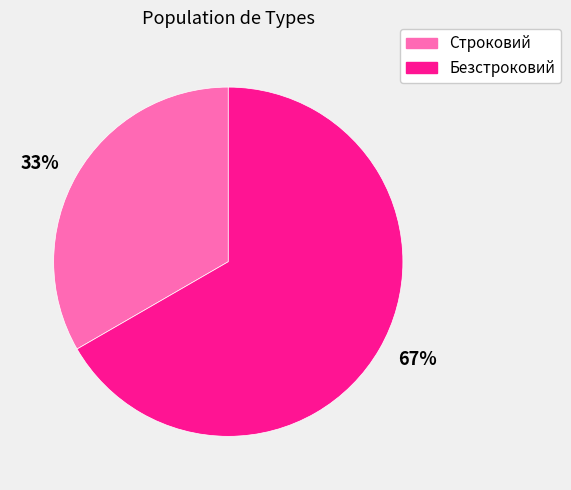

What is the ratio of the value at 67% to the value at 33%?

2.0